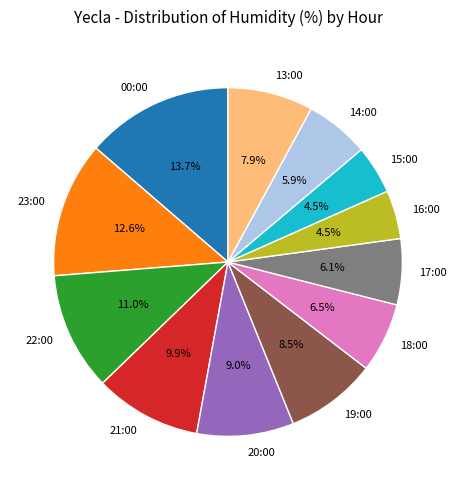

Which has a higher value, 13:00 or 18:00?

13:00